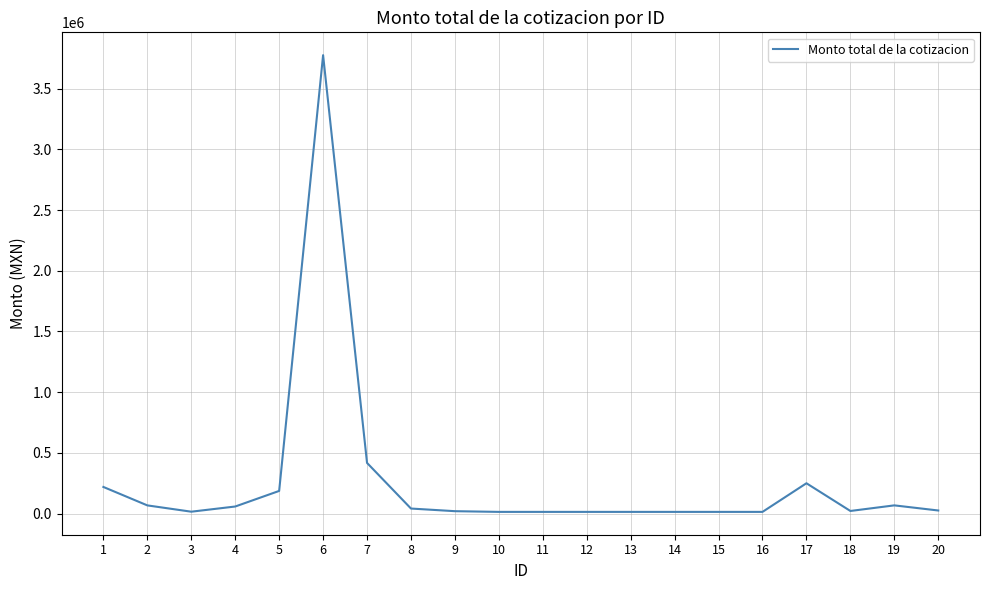

Where does the data first go above 25672?

1